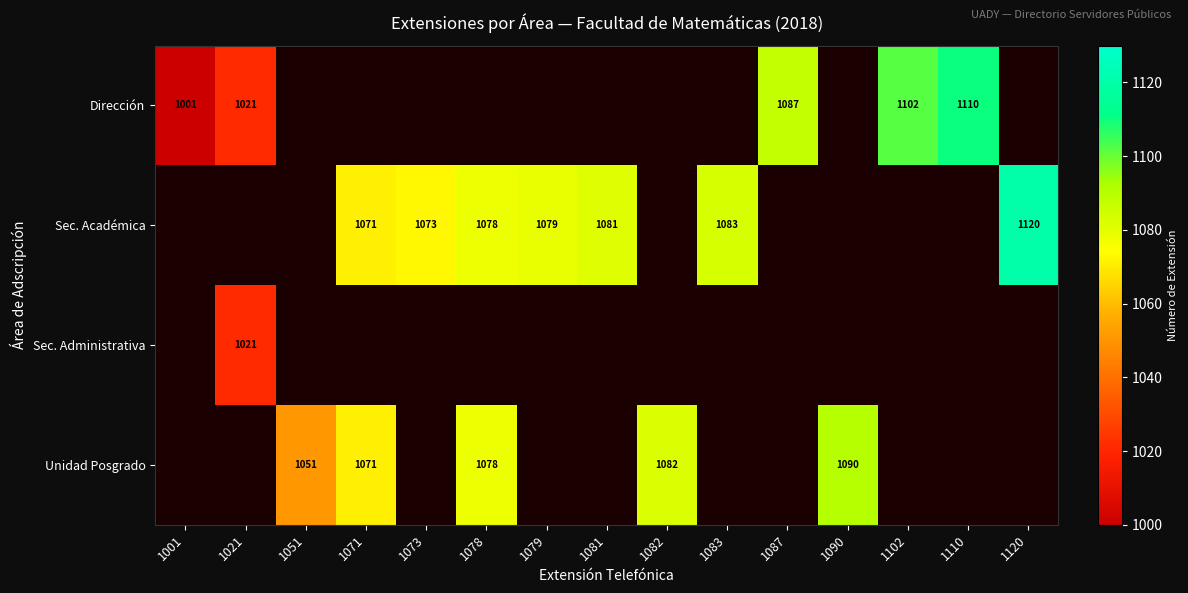

At how many categories does at least one series exceed 1043?

13